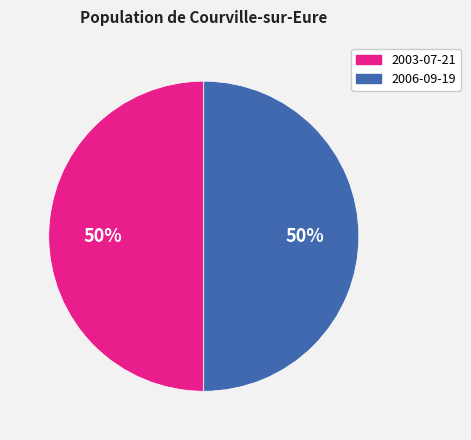

Approximately how many times larger is the value at 2003-07-21 compared to 2006-09-19?

1.0